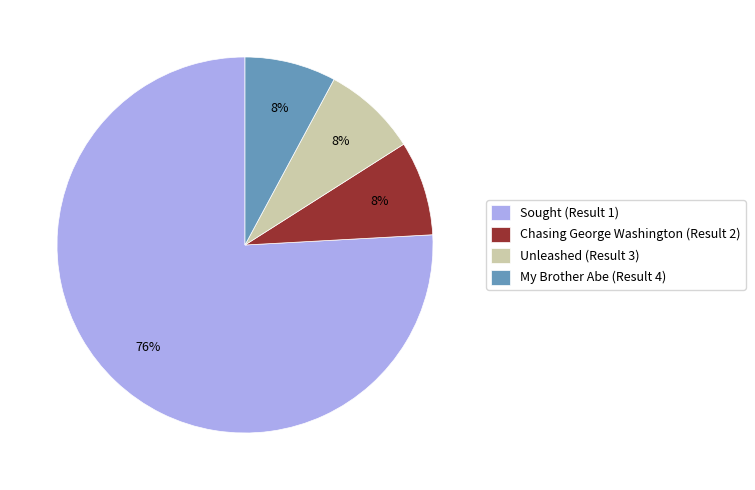

To the nearest percent, what portion does My Brother Abe (Result 4) represent?

8%